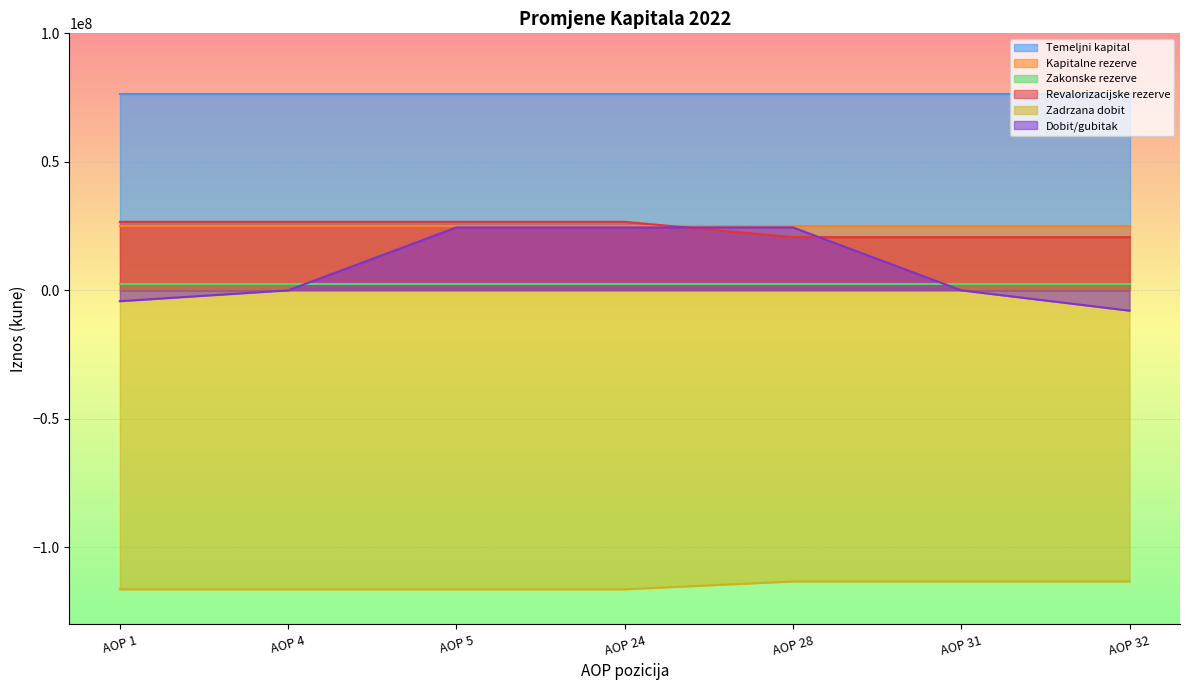

What is the smallest value displayed?

-116326868